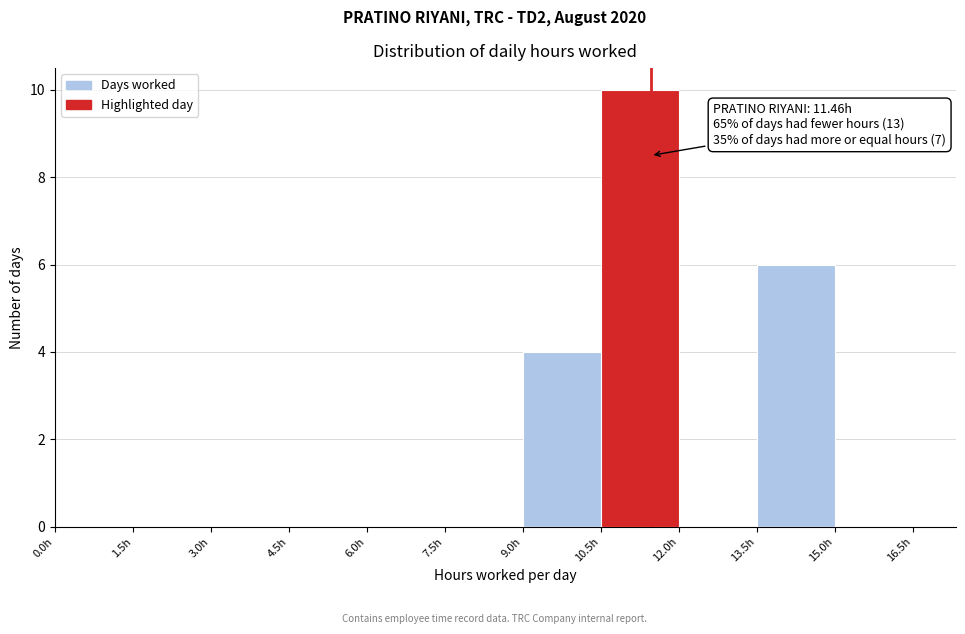

Which range on the x-axis has the tallest bar?

10.5 to 12.0